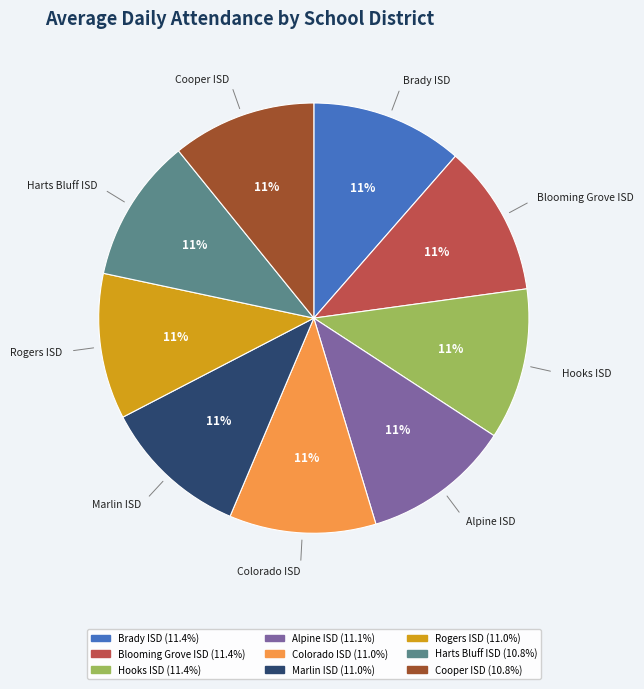

Does any single category account for the majority?

No